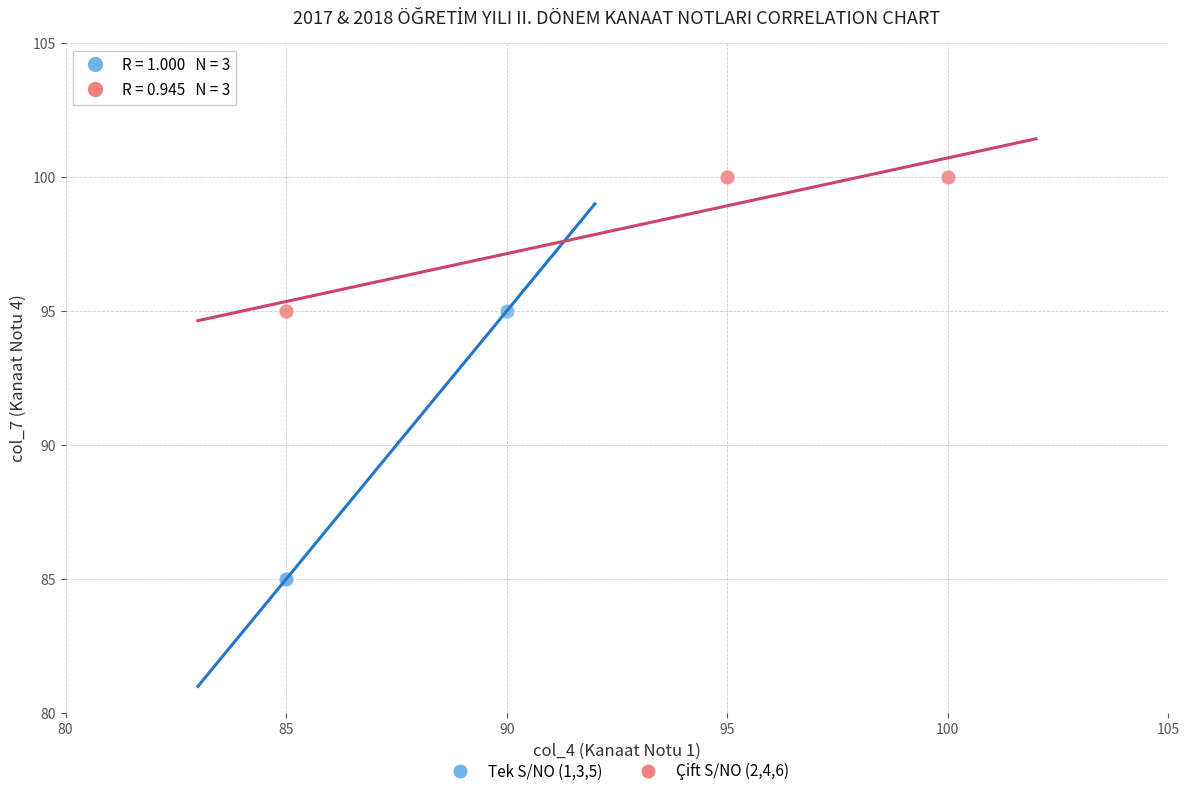

Which series has the widest spread of Y values?

Tek S/NO (1,3,5)